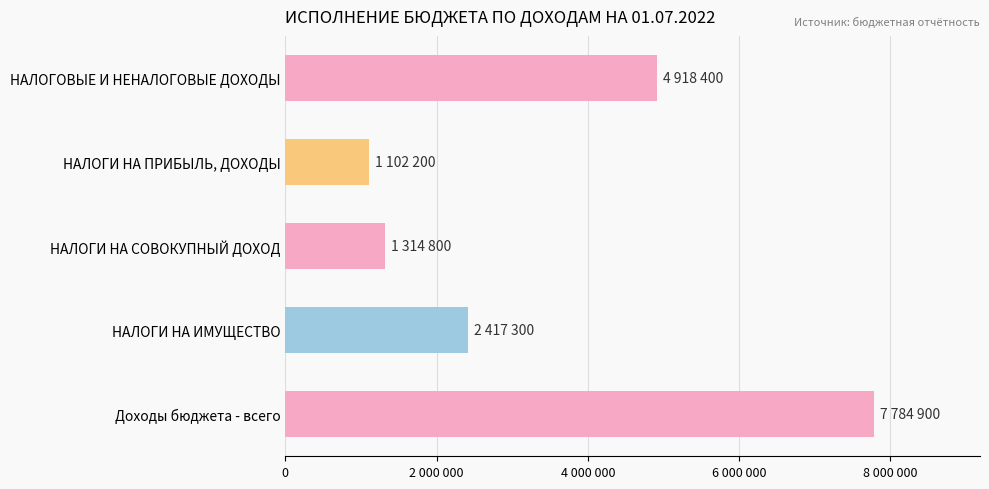

Does the chart contain any negative values?

No